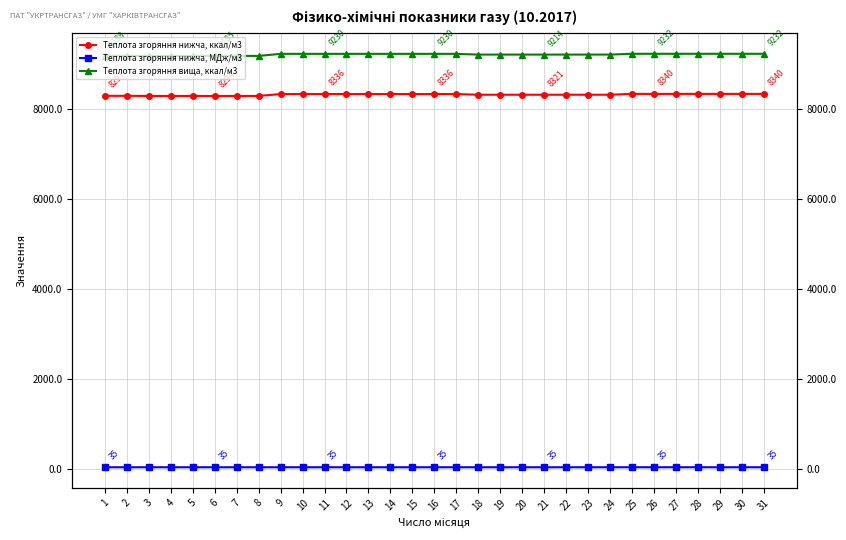

Read the Теплота згоряння нижча, ккал/м3 value at 15.

8336.4